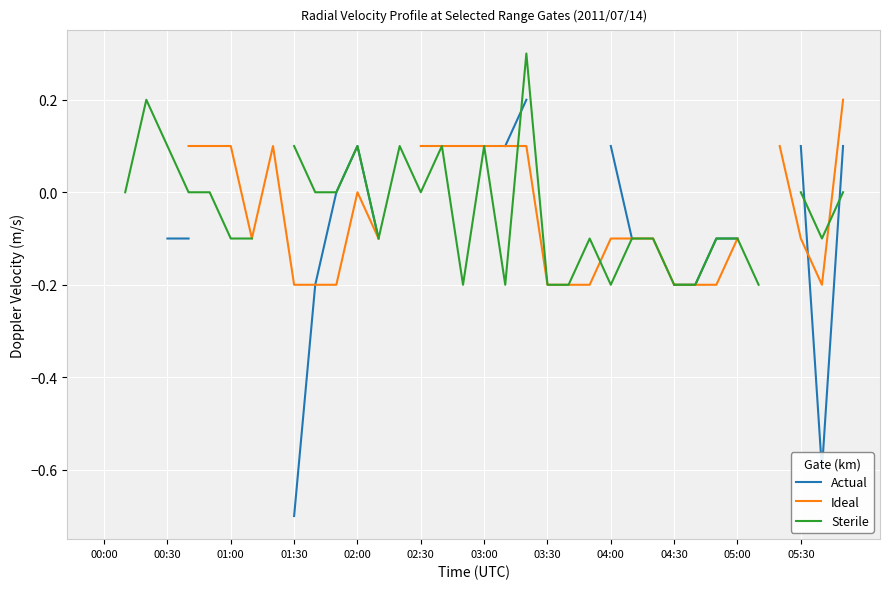

What are all the series names shown in the legend?

Actual, Ideal, Sterile